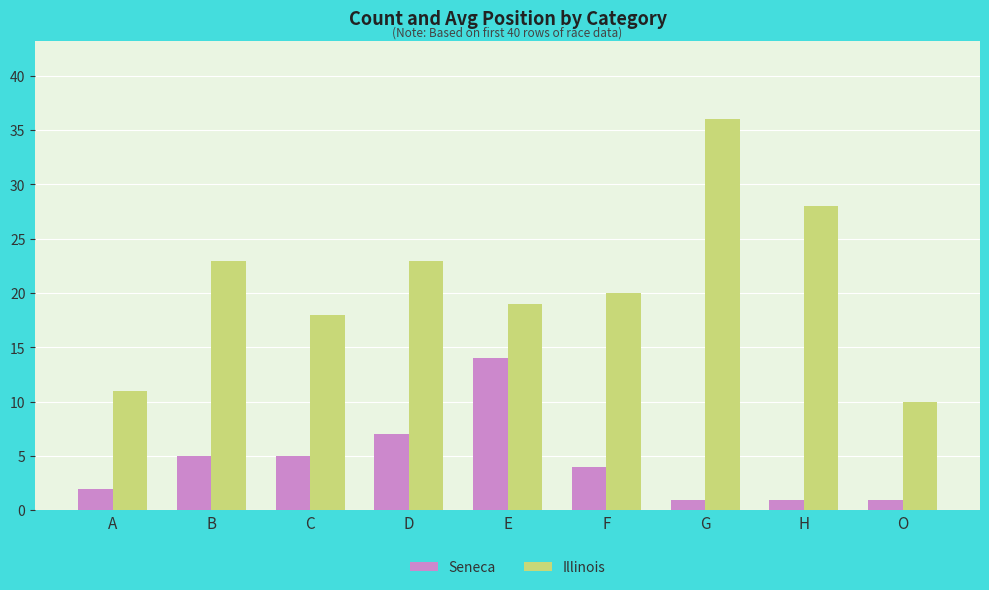

Is the value of Illinois at B greater than the value of Seneca at G?

Yes